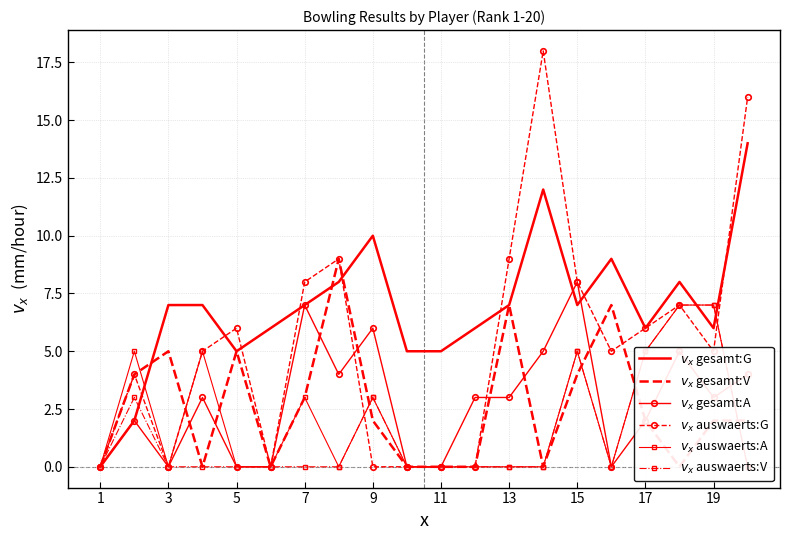

The value of $v_x$ auswaerts:A at 11 is 0. True or false?

True